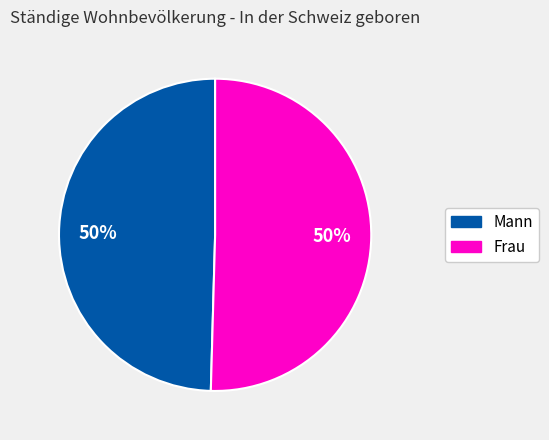

To the nearest percent, what is the average slice percentage?

50%